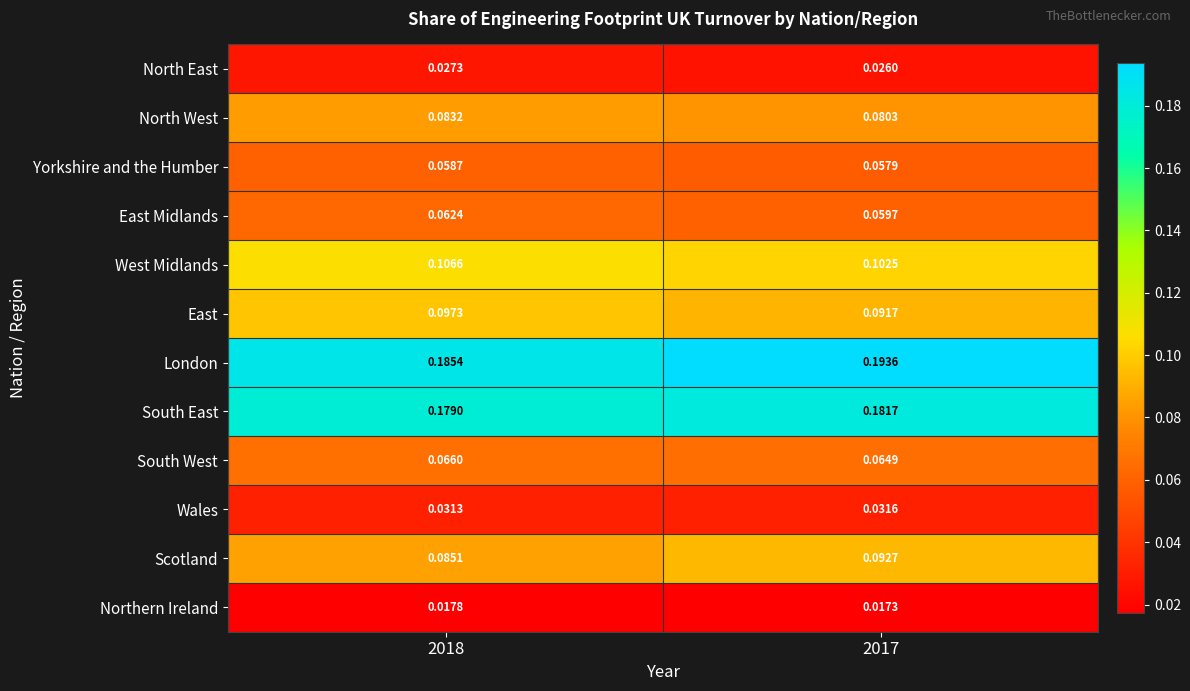

Which series changed the most between 2018 and 2017?

London